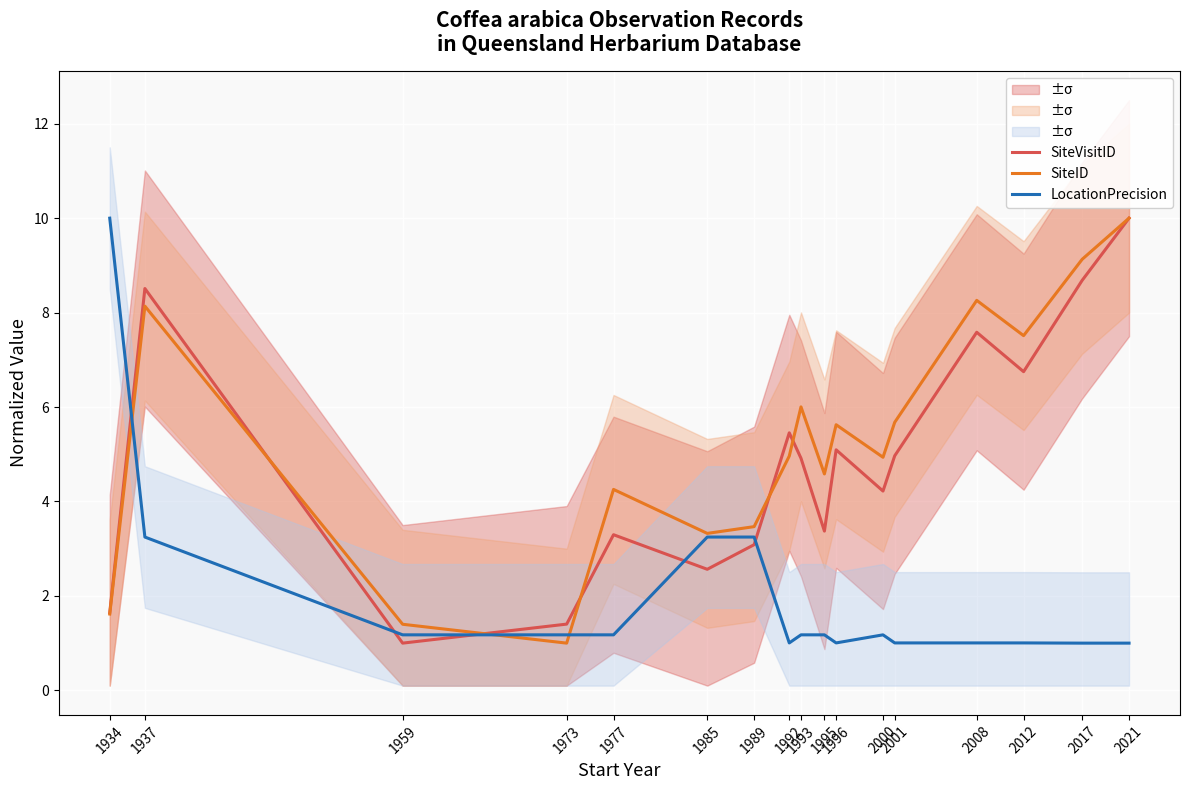

What is the spread (max minus min) of values at 1985?

0.8